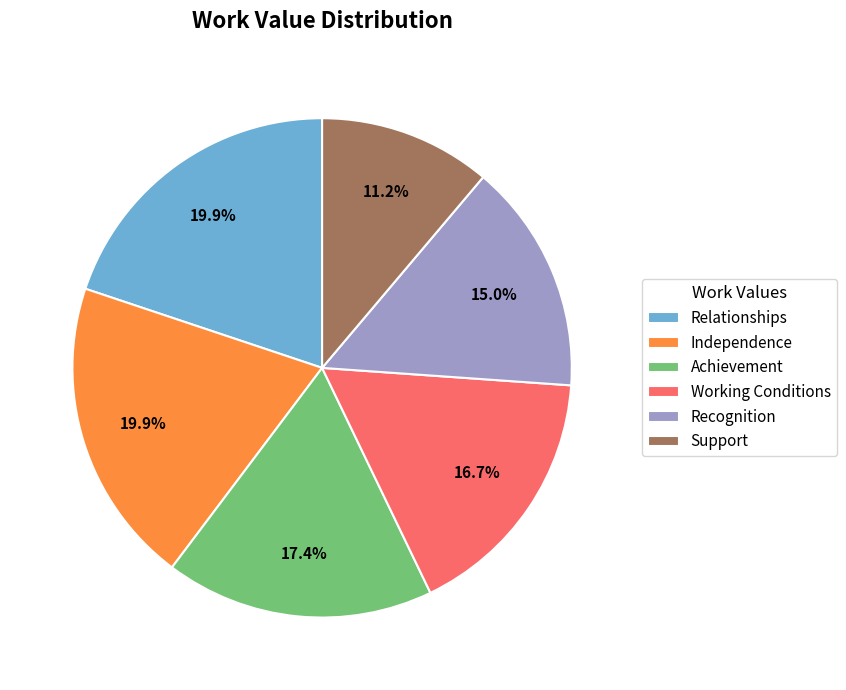

Do Support and Achievement together represent more than half of the pie?

No